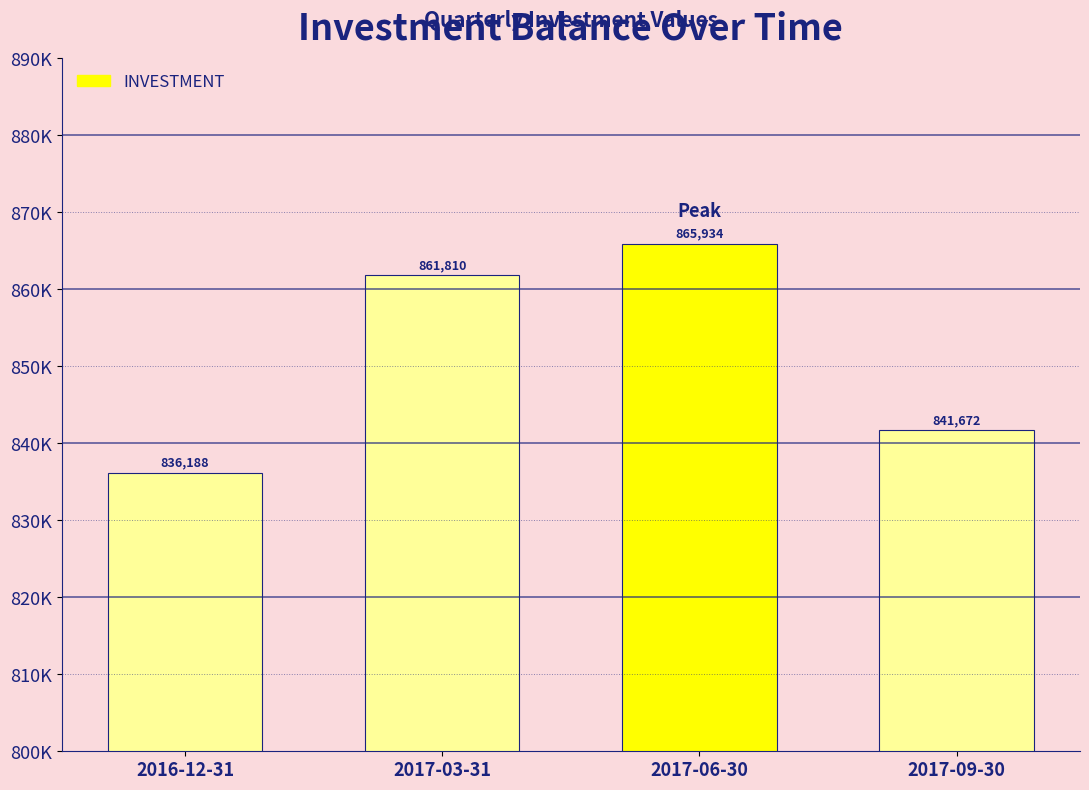

What is the difference between the maximum and minimum values?

29746